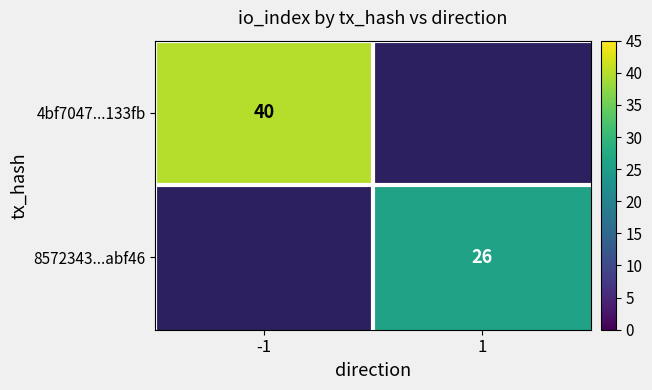

At how many categories does at least one series exceed 30?

1